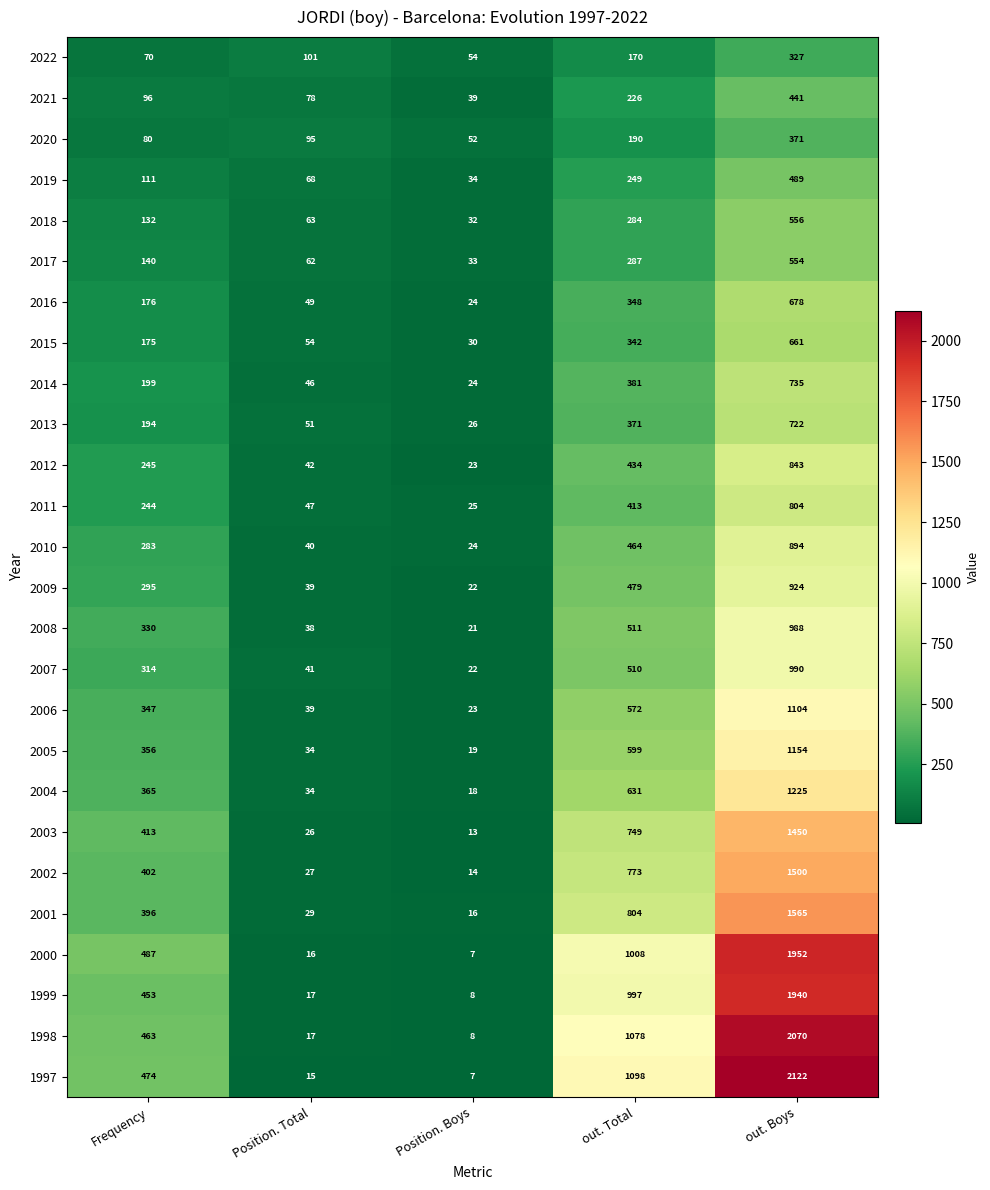

At out. Boys, list the series in order from smallest to largest.

2022, 2020, 2021, 2019, 2017, 2018, 2015, 2016, 2013, 2014, 2011, 2012, 2010, 2009, 2008, 2007, 2006, 2005, 2004, 2003, 2002, 2001, 1999, 2000, 1998, 1997